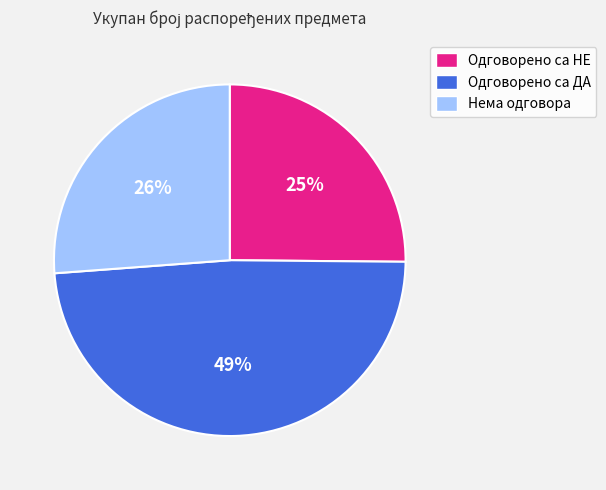

To the nearest percent, what percentage of the pie is Одговорено са НЕ?

25%